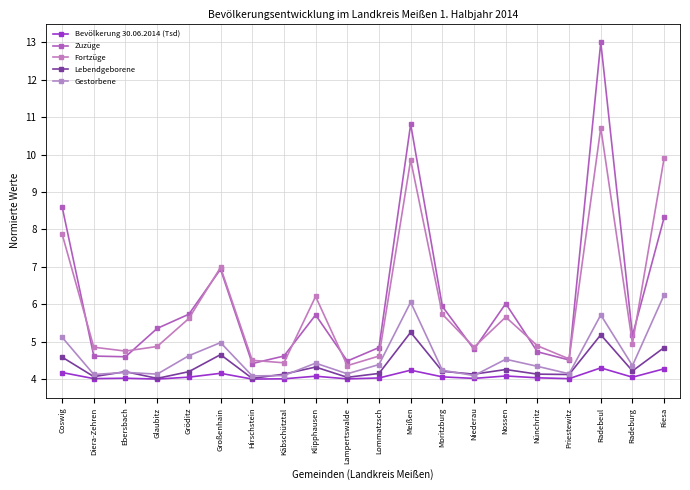

What is the minimum value shown in the chart?

4.0